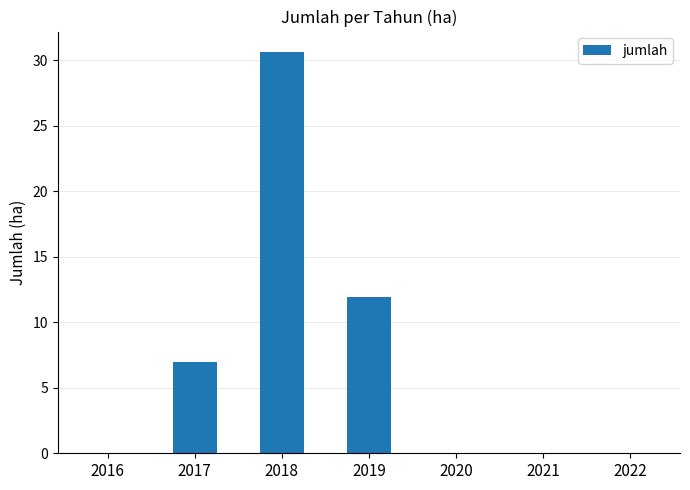

What is the sum of all values?

49.6